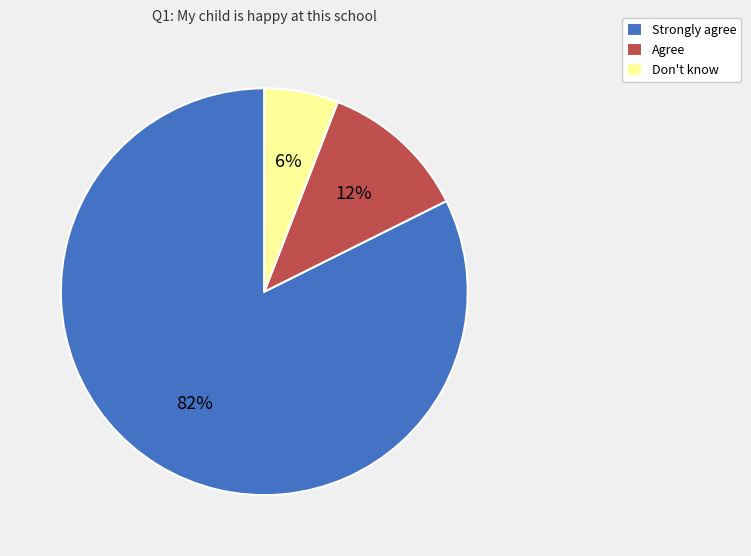

What is the smallest slice in the pie chart?

Don't know